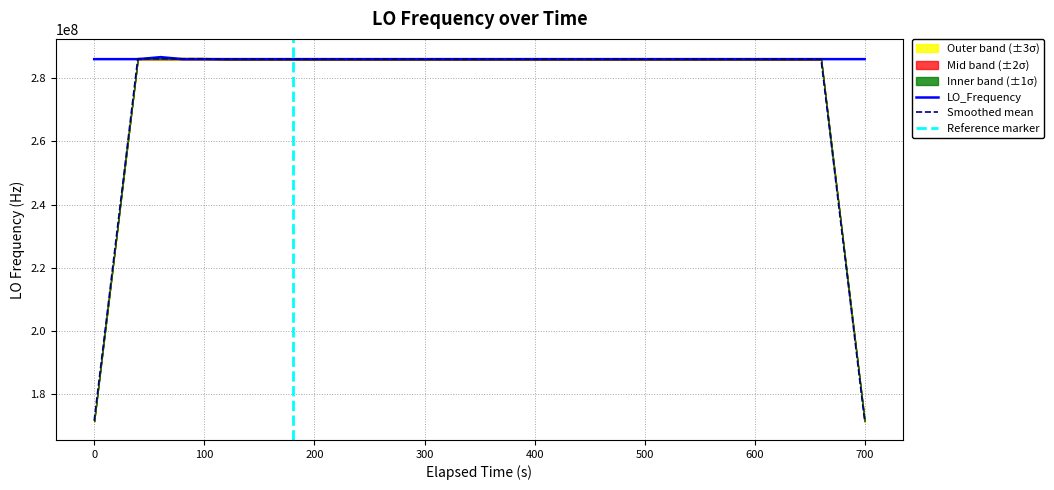

Is it true that Smoothed mean equals 171628211.2 at 0?

True